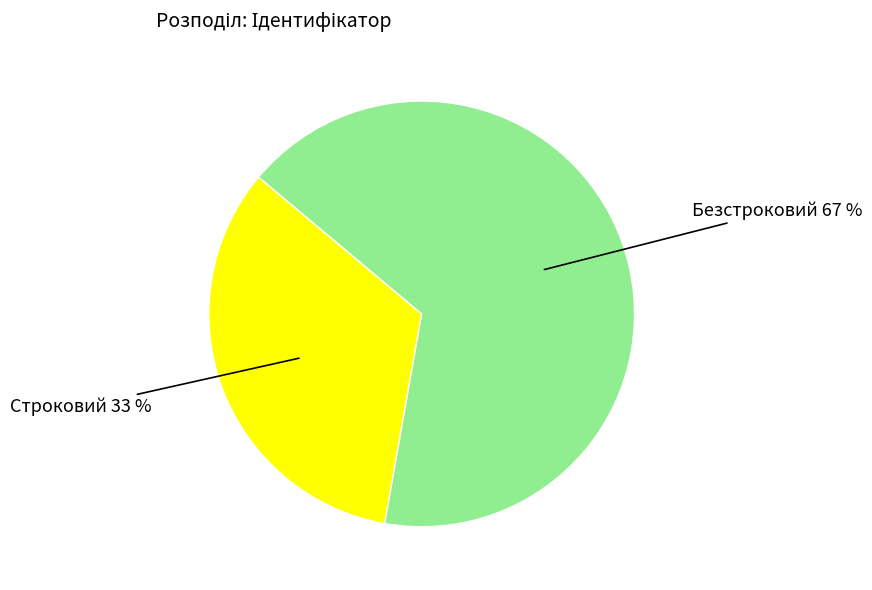

Is there a majority slice in this chart?

Yes